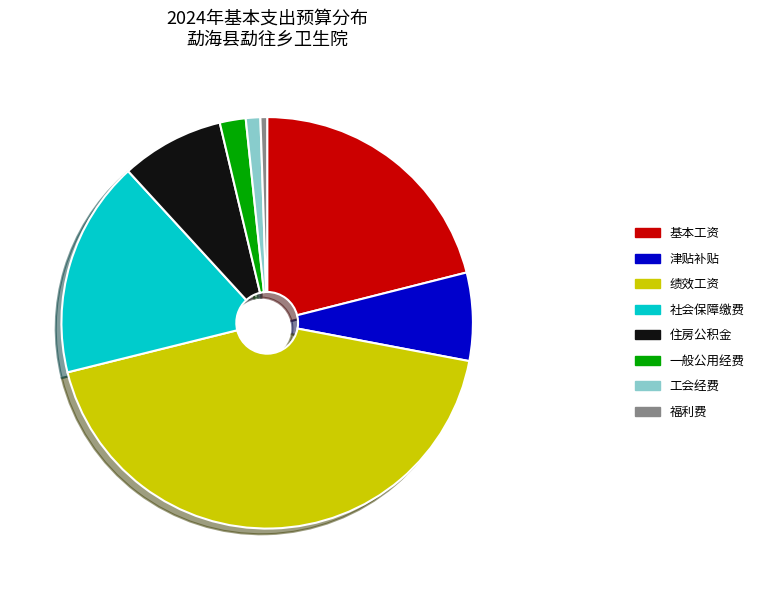

The 住房公积金 slice represents 20% of the pie. True or false?

False